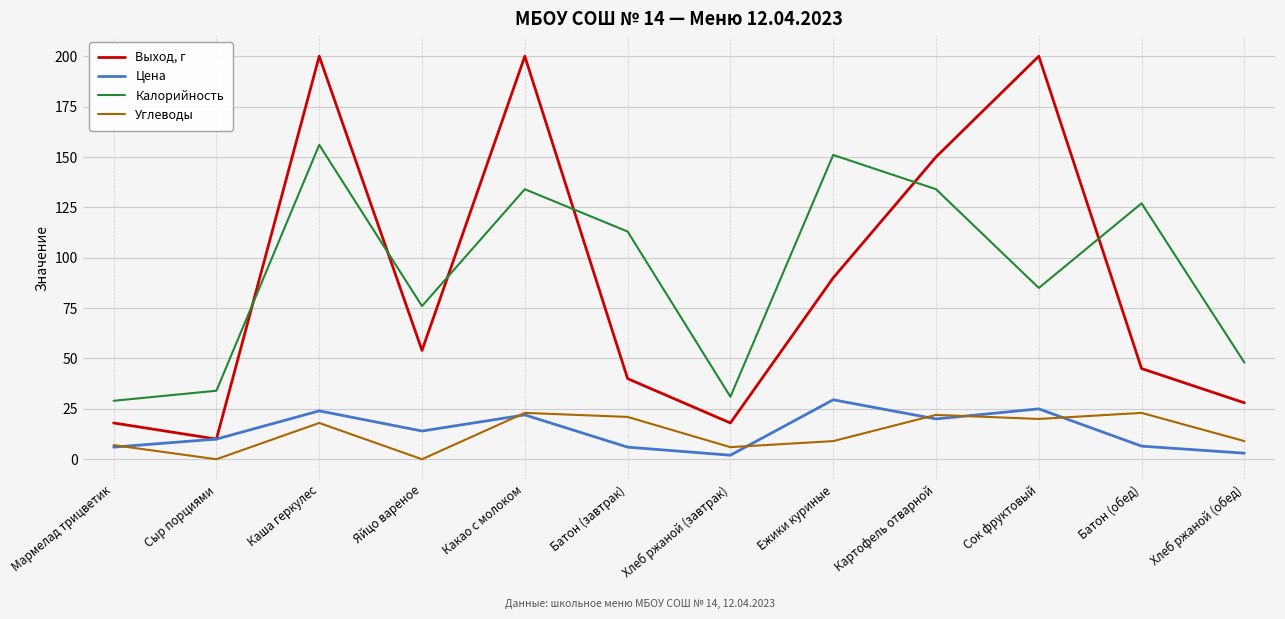

What are all the series names shown in the legend?

Выход, г, Цена, Калорийность, Углеводы